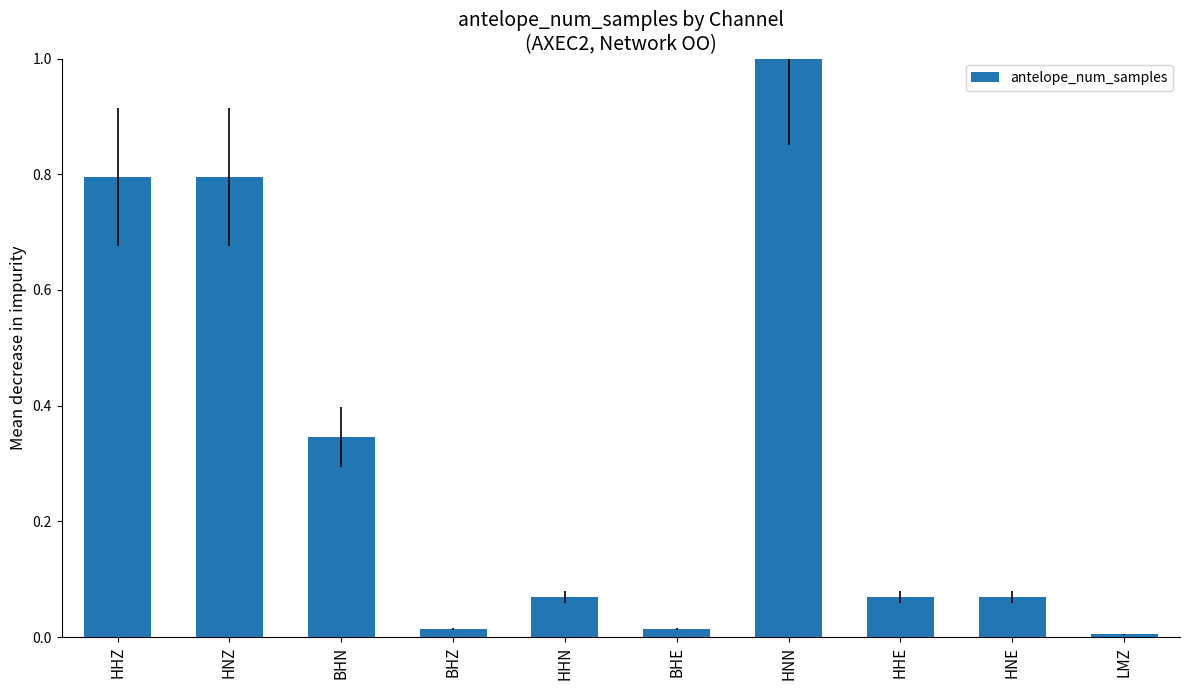

What position from the left is HNZ?

2